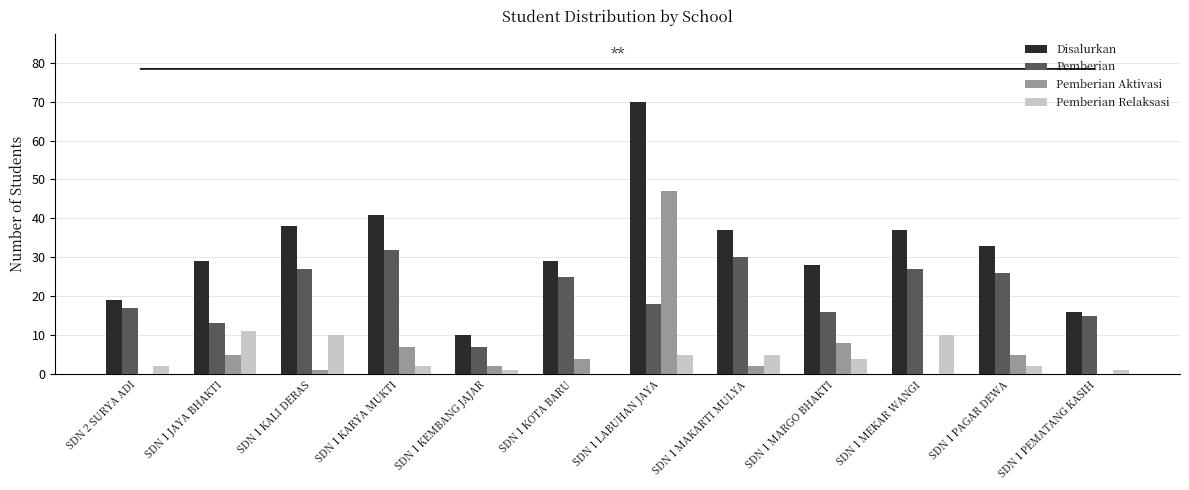

True or false: Disalurkan has a value of 11 at SDN 1 MARGO BHAKTI.

False